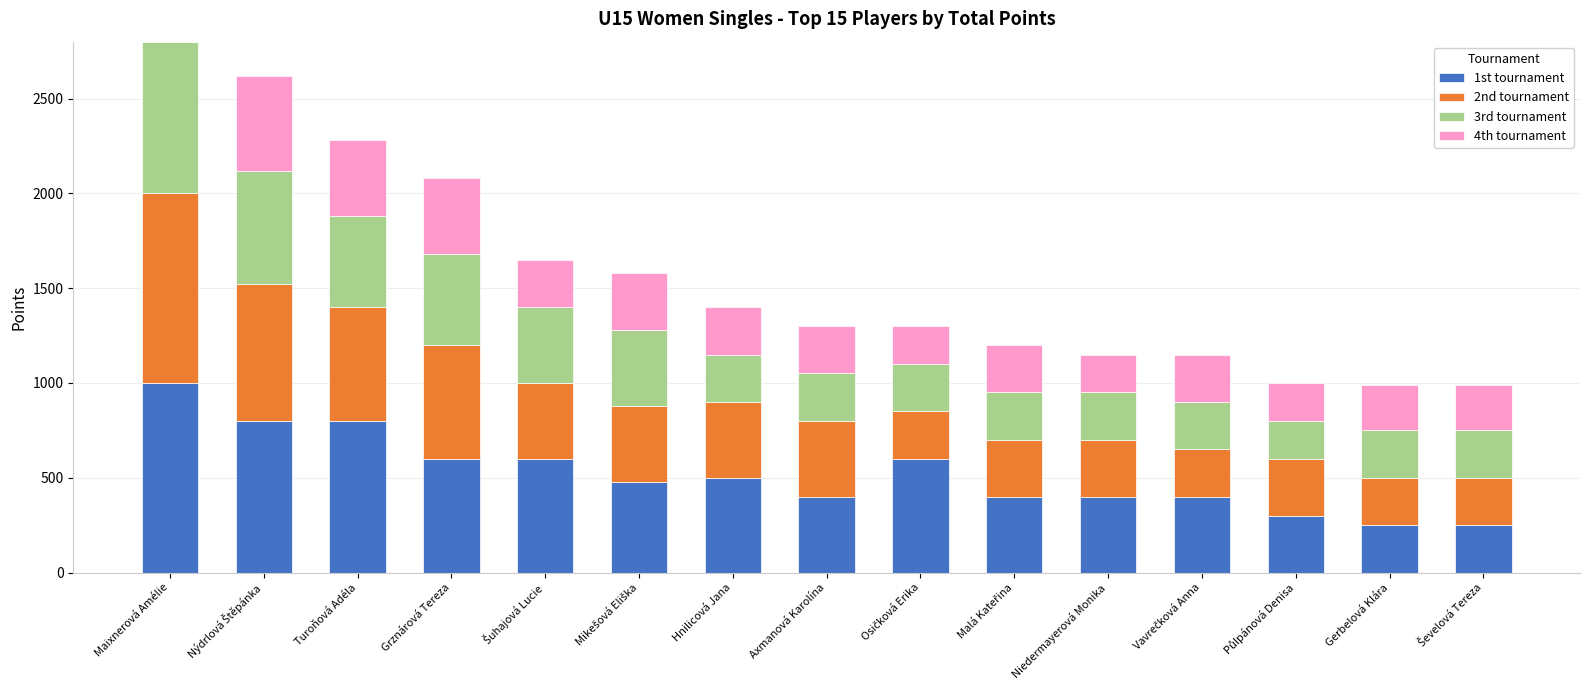

Rank the categories by 4th tournament value from lowest to highest.

Maixnerová Amélie, Osičková Erika, Niedermayerová Monika, Půlpánová Denisa, Gerbelová Klára, Ševelová Tereza, Šuhajová Lucie, Hnilicová Jana, Axmanová Karolína, Malá Kateřina, Vavrečková Anna, Mikešová Eliška, Turoňová Adéla, Grznárová Tereza, Nýdrlová Štěpánka